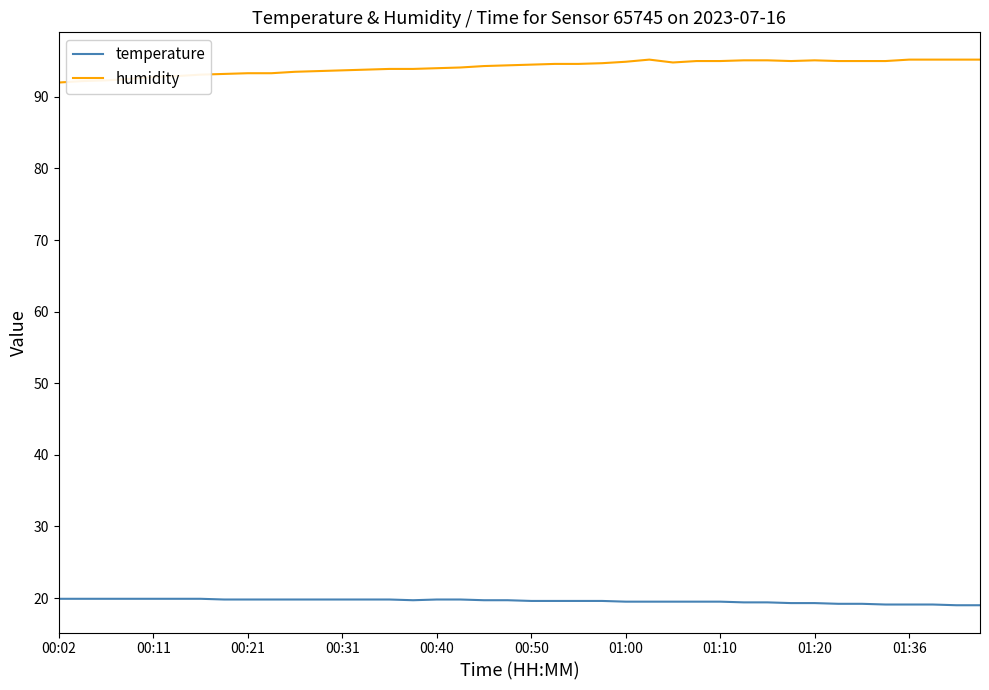

Which series has the largest total across all categories?

humidity